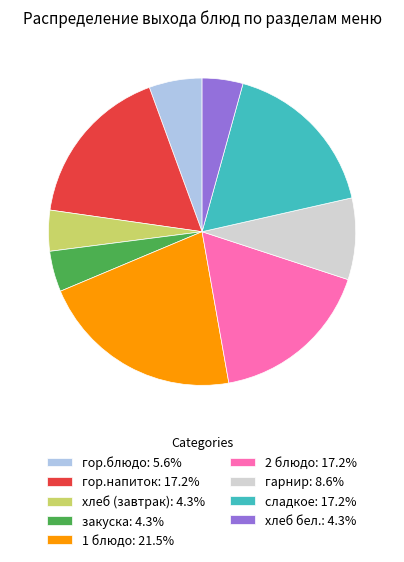

Combined, do хлеб (завтрак): 4.3% and хлеб бел.: 4.3% account for over 50%?

No